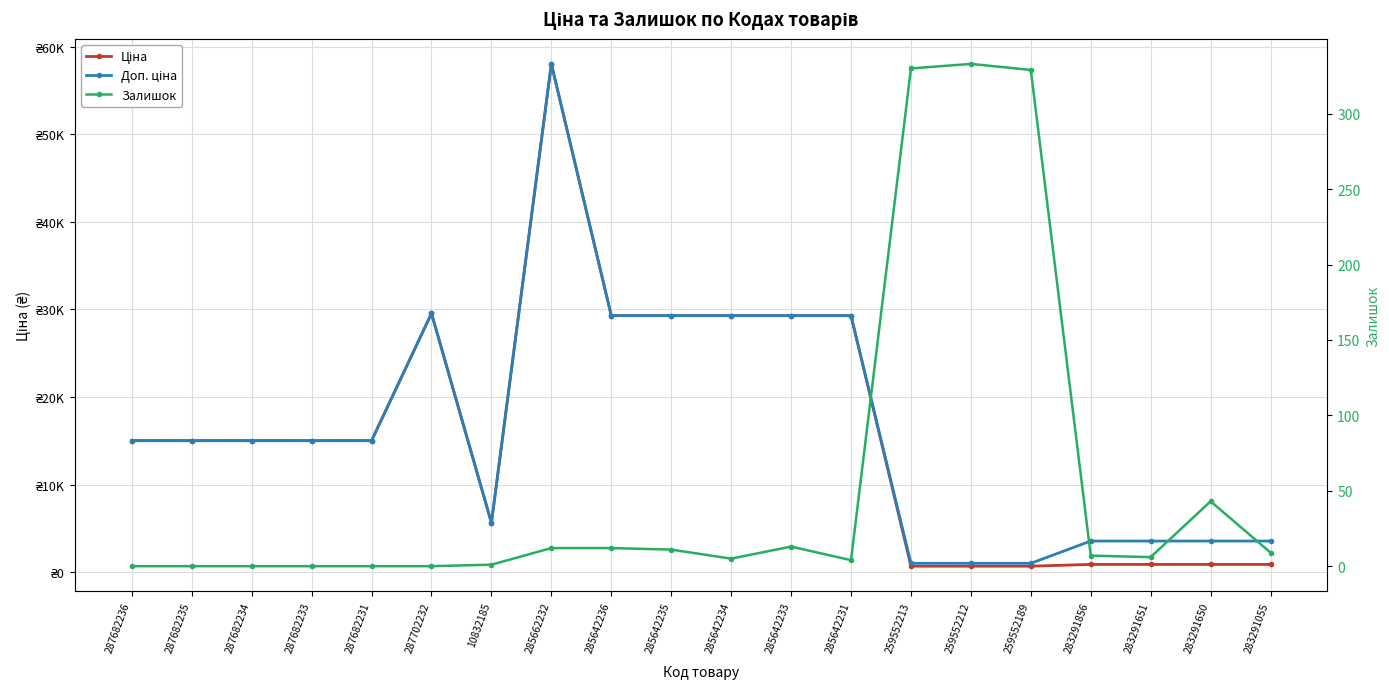

Rank the categories by Залишок value from highest to lowest.

259552212, 259552213, 259552189, 283291650, 285642233, 285662232, 285642236, 285642235, 283291055, 283291856, 283291651, 285642234, 285642231, 10832185, 287682236, 287682235, 287682234, 287682233, 287682231, 287702232